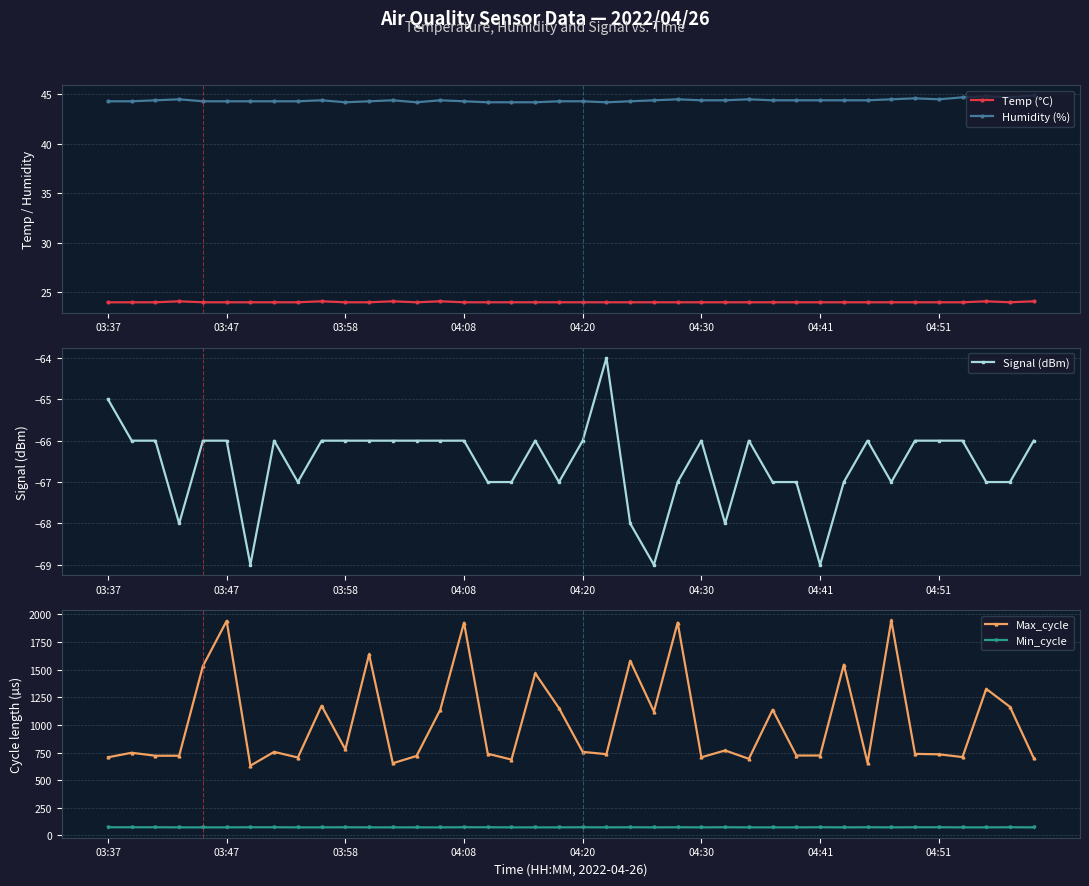

True or false: Max_cycle has a value of 1102 at 03:58.

False